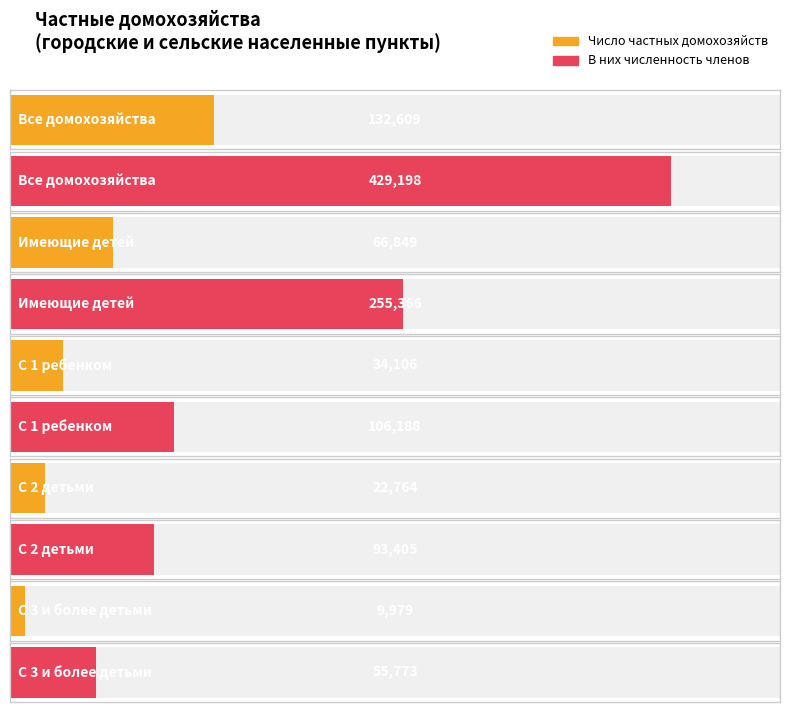

How many bars are there in total?

10